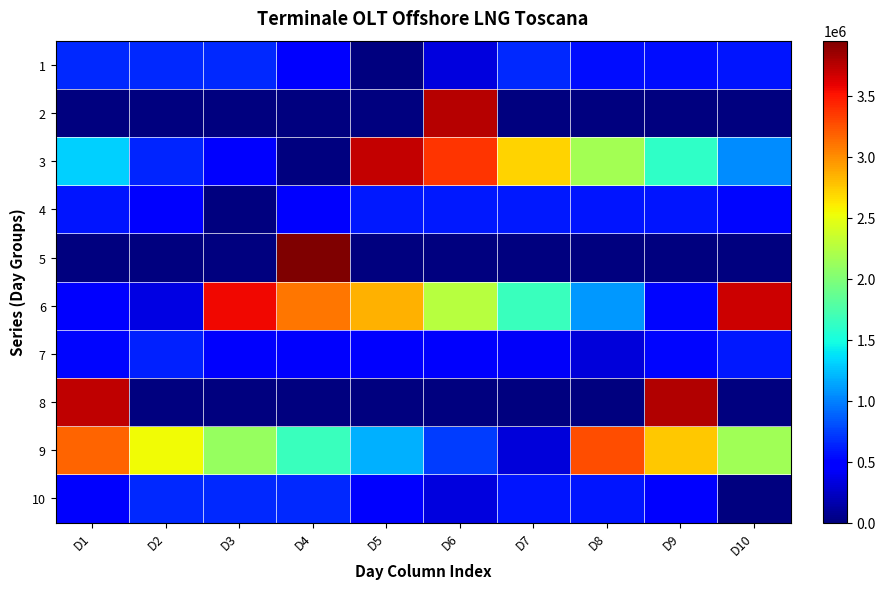

Between D4 and D7, which is larger?

D7